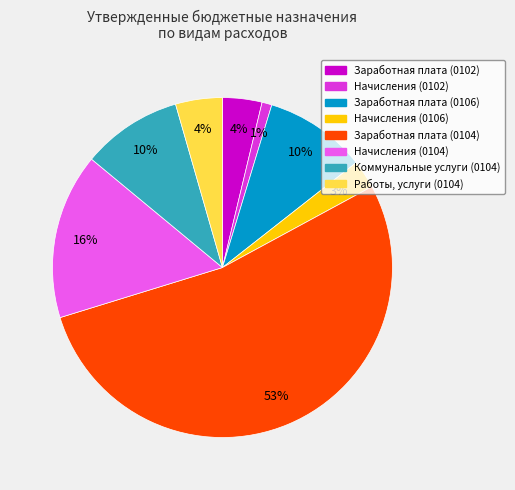

The Начисления (0106) slice represents 3% of the pie. True or false?

True